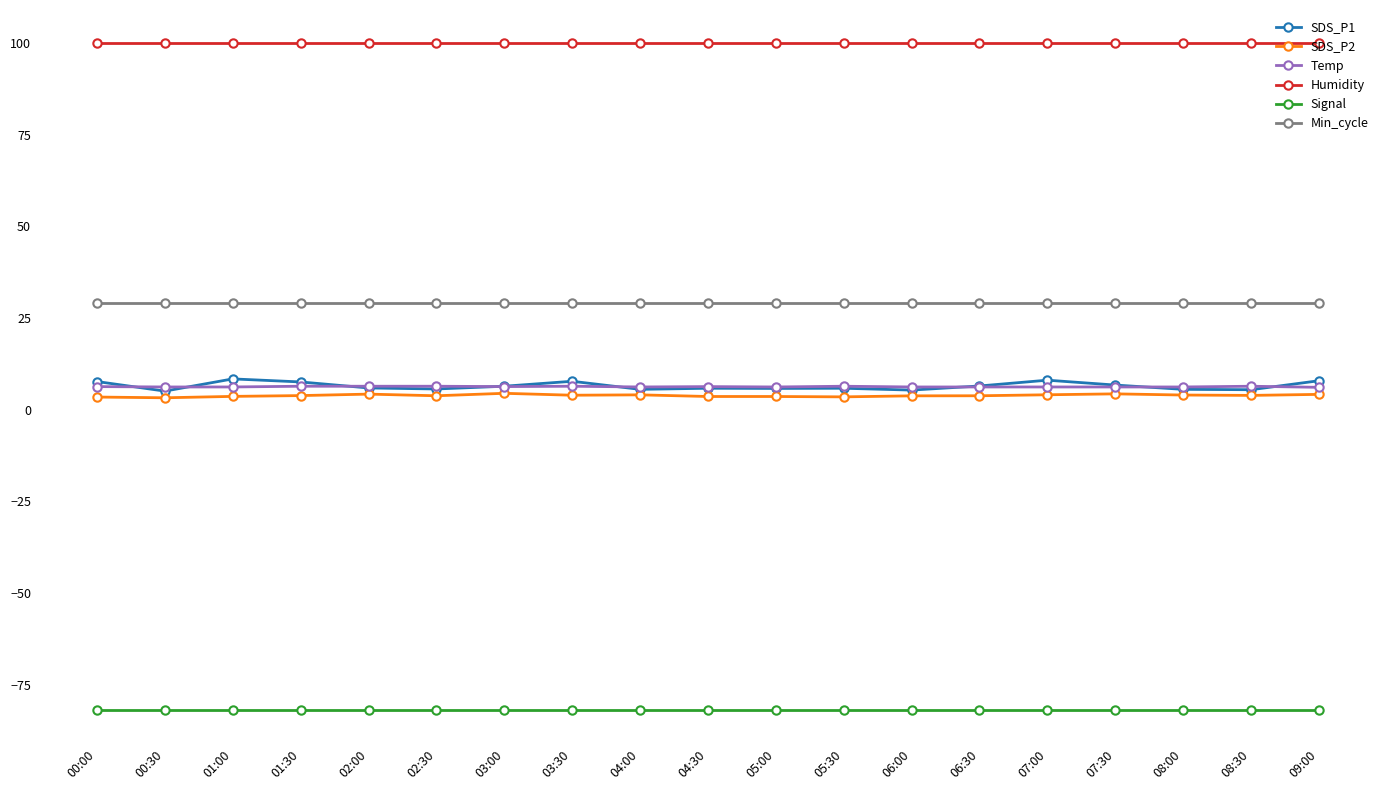

The Min_cycle series shows 29.0 at 06:00. True or false?

True